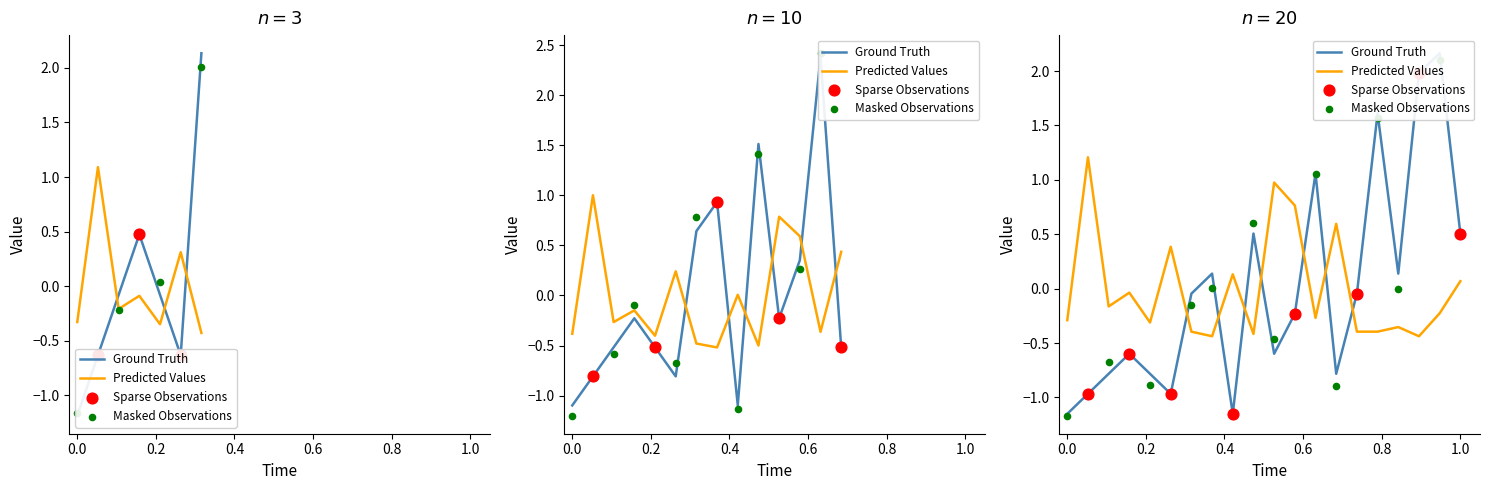

At which category is the sum across all series the highest?

19